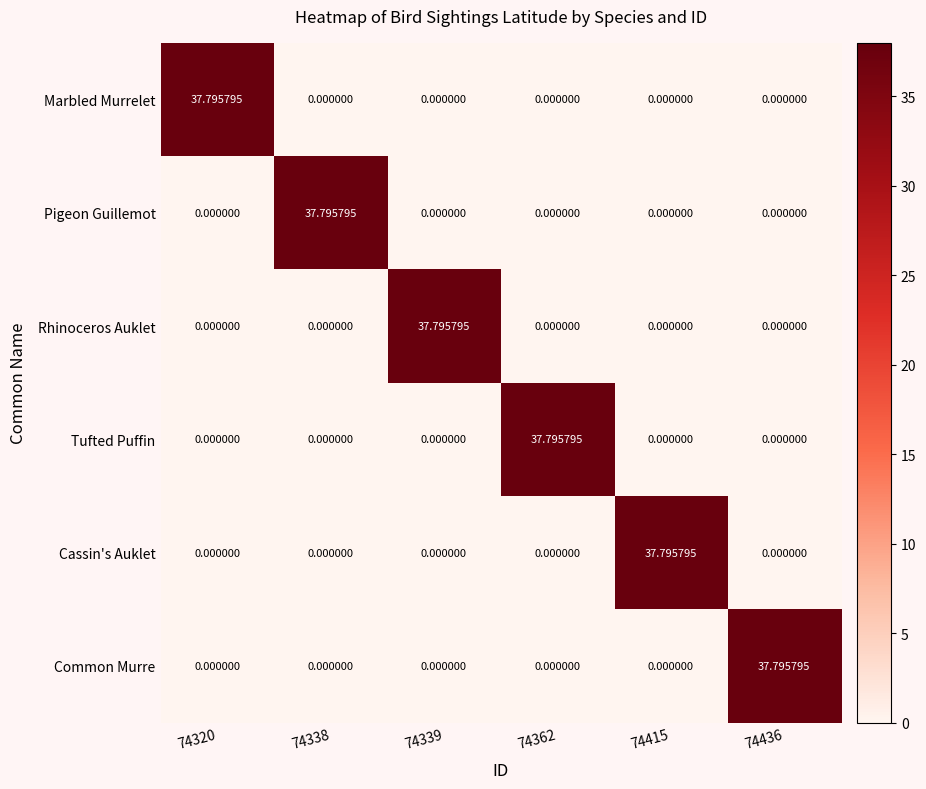

Rank the series at 74436 from highest to lowest value.

Common Murre, Marbled Murrelet, Pigeon Guillemot, Rhinoceros Auklet, Tufted Puffin, Cassin's Auklet